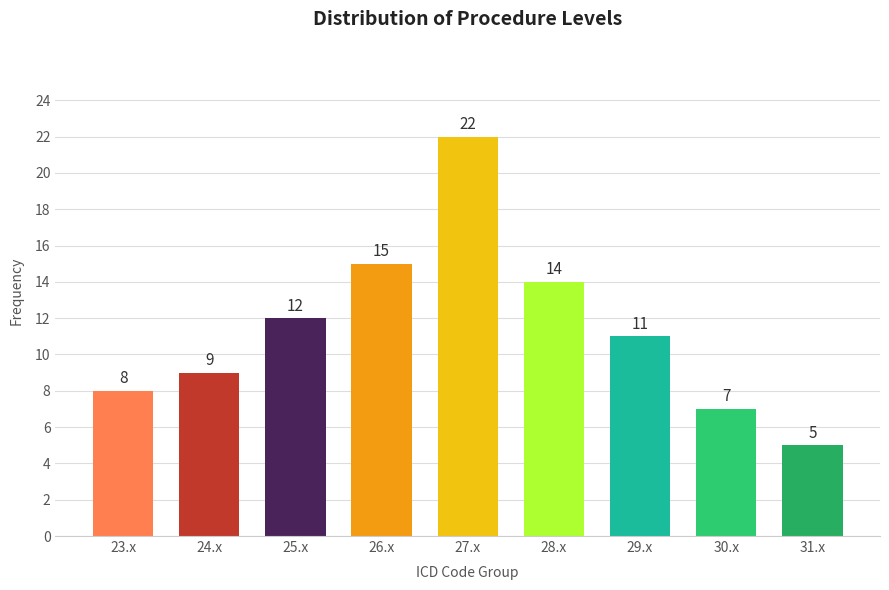

Reading right to left, list all the values displayed in this chart.

31.x=5	30.x=7	29.x=11	28.x=14	27.x=22	26.x=15	25.x=12	24.x=9	23.x=8